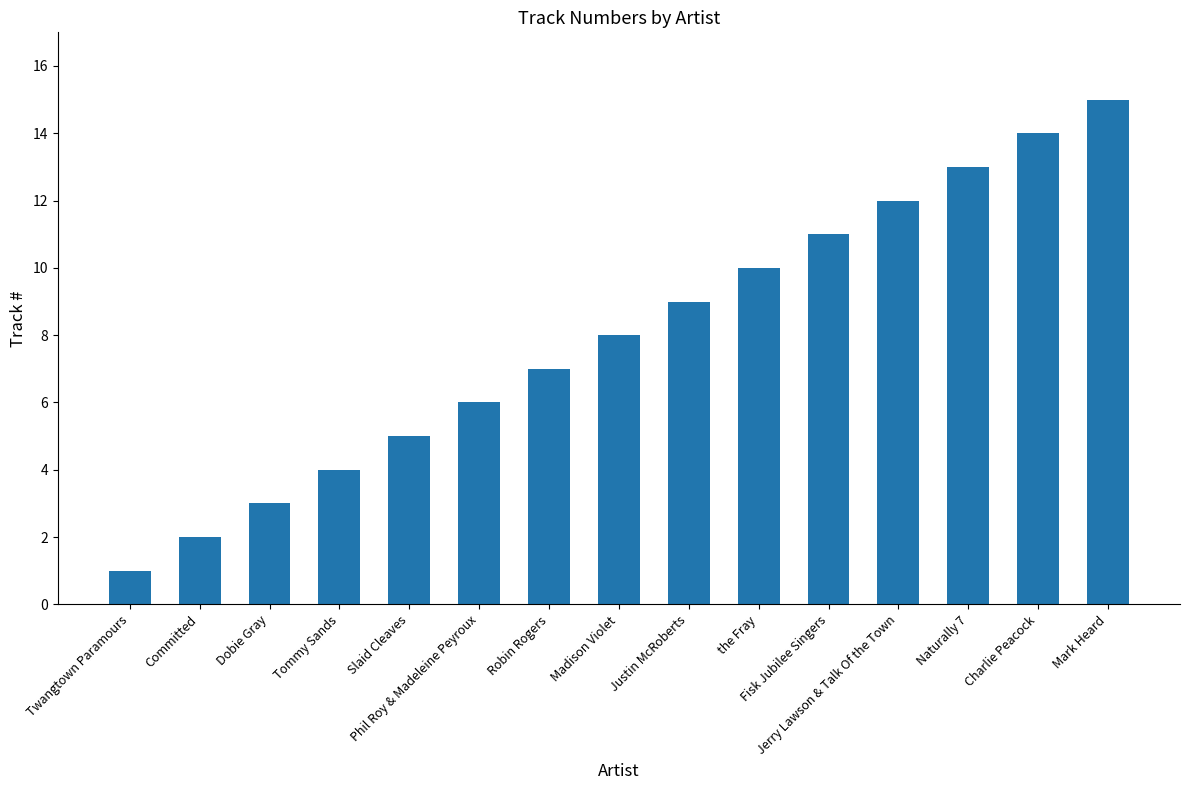

Reading left to right, extract all data points from this chart.

Twangtown Paramours=1	Committed=2	Dobie Gray=3	Tommy Sands=4	Slaid Cleaves=5	Phil Roy & Madeleine Peyroux=6	Robin Rogers=7	Madison Violet=8	Justin McRoberts=9	the Fray=10	Fisk Jubilee Singers=11	Jerry Lawson & Talk Of the Town=12	Naturally 7=13	Charlie Peacock=14	Mark Heard=15